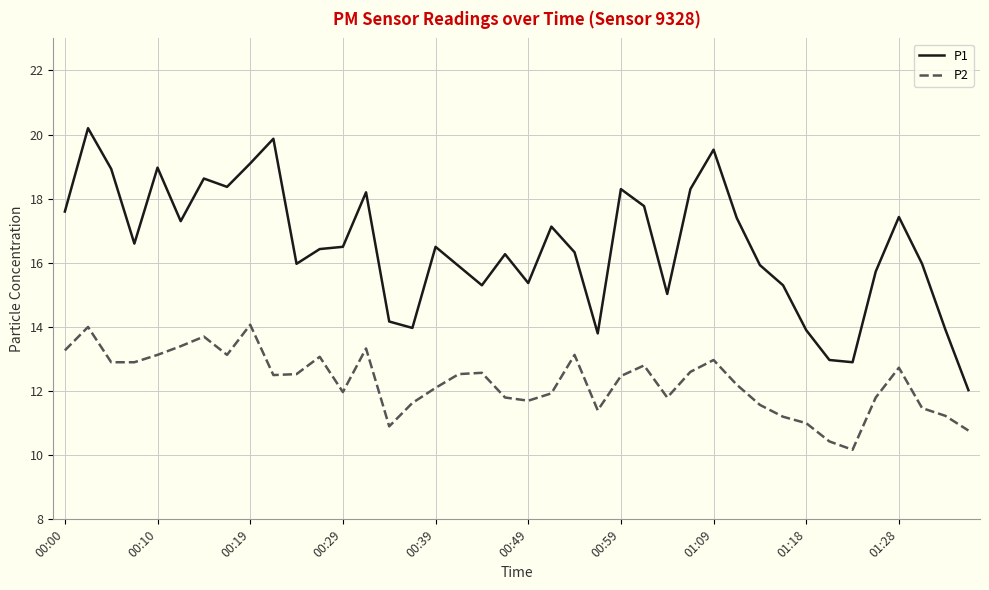

Which series has the largest total across all categories?

P1